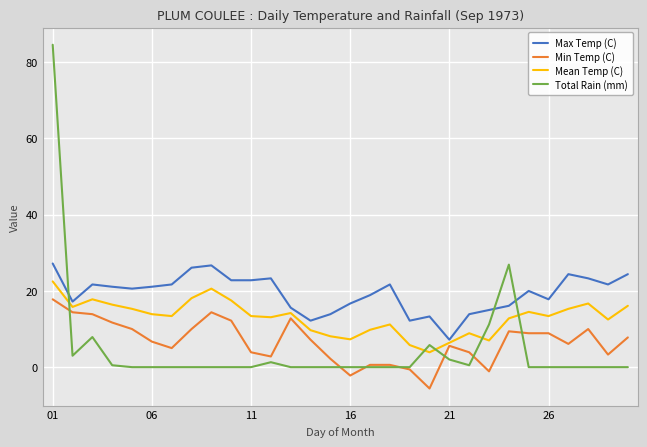

What is the minimum value for Mean Temp (C)?

3.9